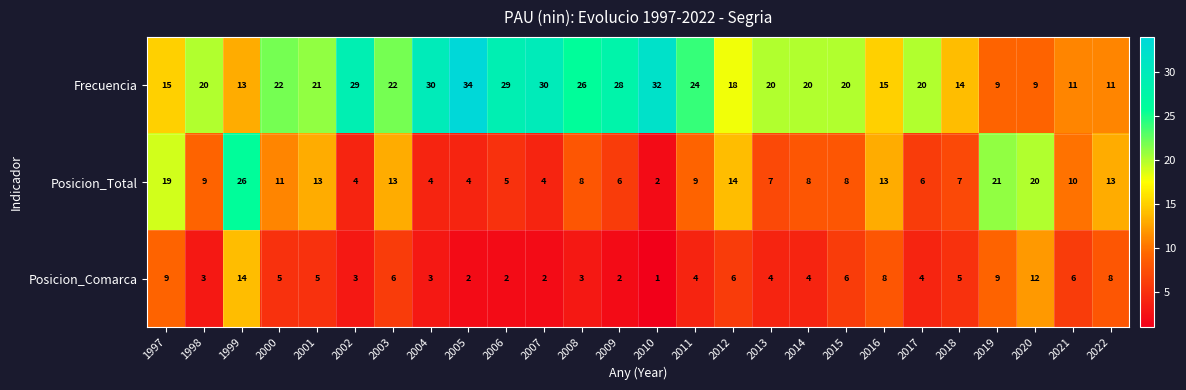

Rank the series by their maximum value, from highest to lowest.

Frecuencia, Posicion_Total, Posicion_Comarca